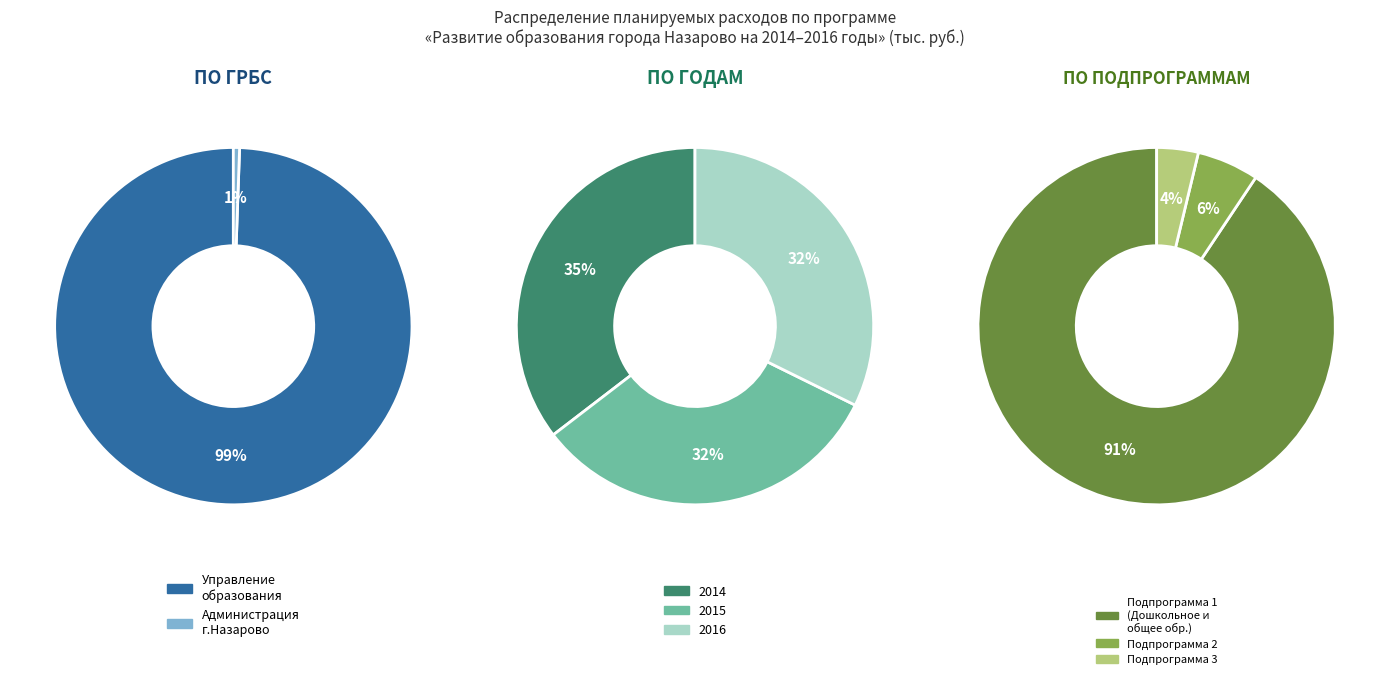

To the nearest percent, what is the average slice percentage?

50%